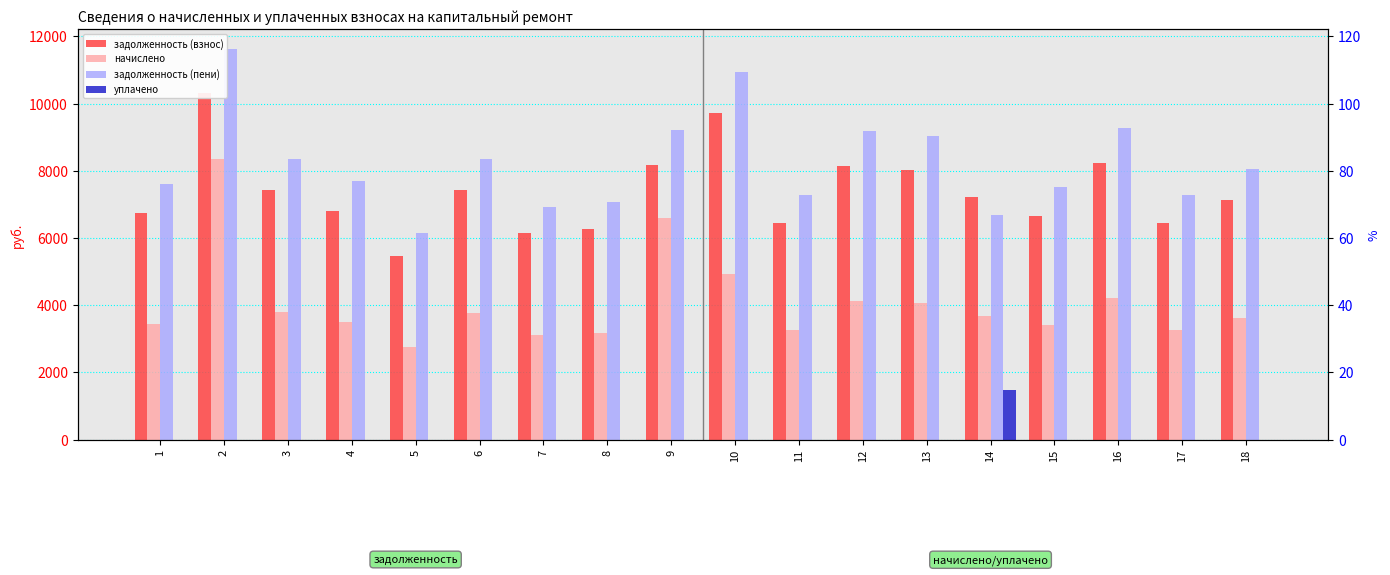

How many series are shown in this chart?

4